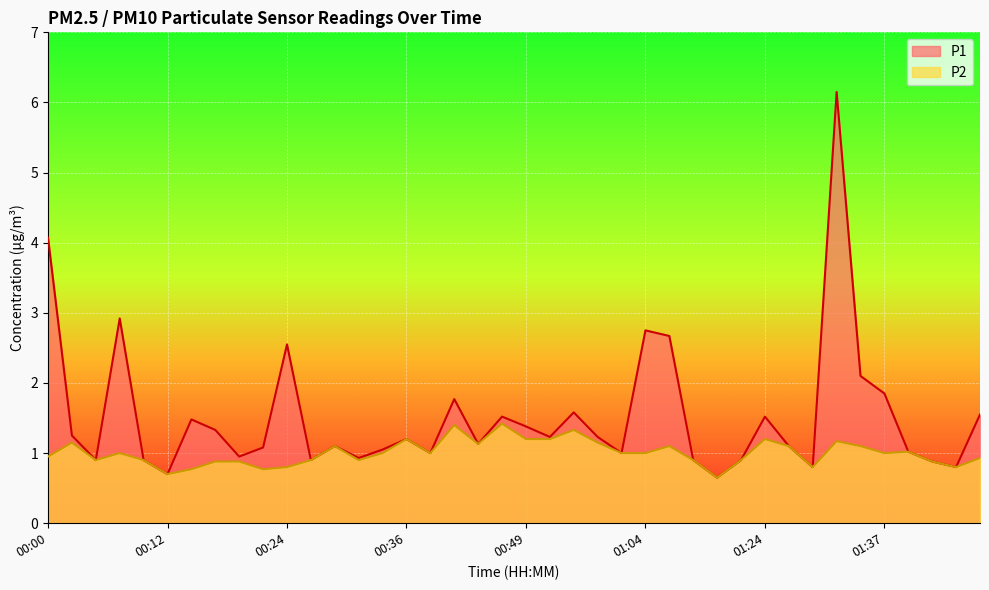

Reading right to left, what are all the values shown in this chart?

P1: 01:47=1.6	01:45=0.8	01:42=0.9	01:40=1.0	01:37=1.9	01:35=2.1	01:32=6.2	01:29=0.8	01:27=1.1	01:24=1.5	01:22=0.9	01:17=0.7	01:09=0.9	01:06=2.7	01:04=2.8	01:01=1.0	00:56=1.2	00:54=1.6	00:51=1.2	00:49=1.4	00:46=1.5	00:44=1.1	00:41=1.8	00:39=1.0	00:36=1.2	00:34=1.1	00:31=0.9	00:29=1.1	00:27=0.9	00:24=2.5	00:22=1.1	00:19=0.9	00:17=1.3	00:14=1.5	00:12=0.7	00:10=0.9	00:07=2.9	00:05=0.9	00:02=1.2	00:00=4.1
P2: 01:47=0.9	01:45=0.8	01:42=0.9	01:40=1.0	01:37=1.0	01:35=1.1	01:32=1.2	01:29=0.8	01:27=1.1	01:24=1.2	01:22=0.9	01:17=0.7	01:09=0.9	01:06=1.1	01:04=1.0	01:01=1.0	00:56=1.1	00:54=1.3	00:51=1.2	00:49=1.2	00:46=1.4	00:44=1.1	00:41=1.4	00:39=1.0	00:36=1.2	00:34=1.0	00:31=0.9	00:29=1.1	00:27=0.9	00:24=0.8	00:22=0.8	00:19=0.9	00:17=0.9	00:14=0.8	00:12=0.7	00:10=0.9	00:07=1.0	00:05=0.9	00:02=1.1	00:00=0.9